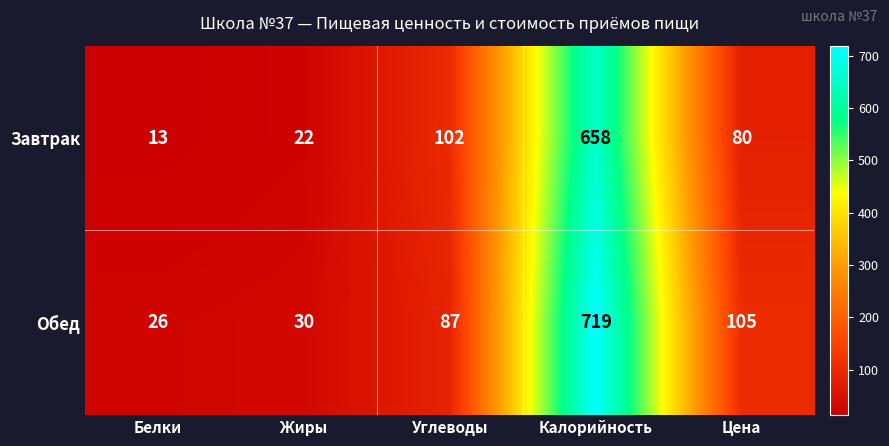

Which series has the largest total across all categories?

Обед